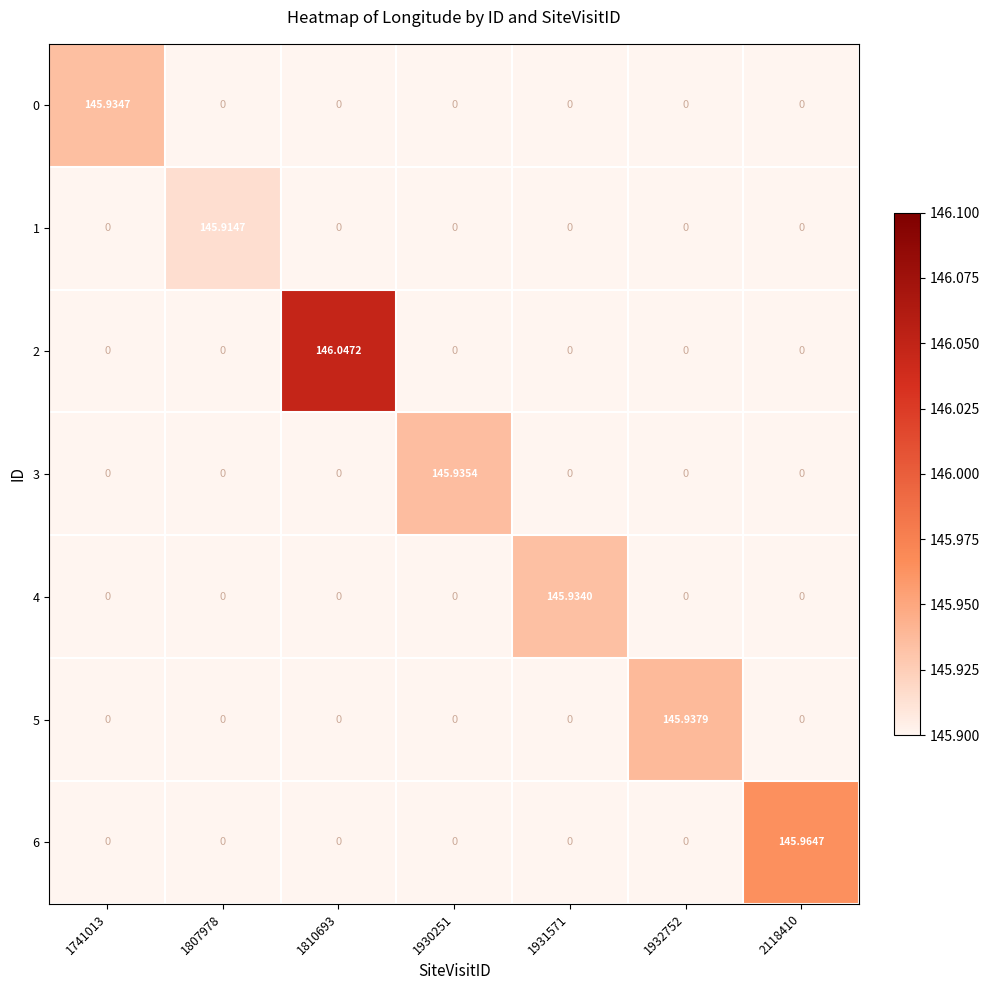

At which category does the chart reach its peak across all series?

1810693